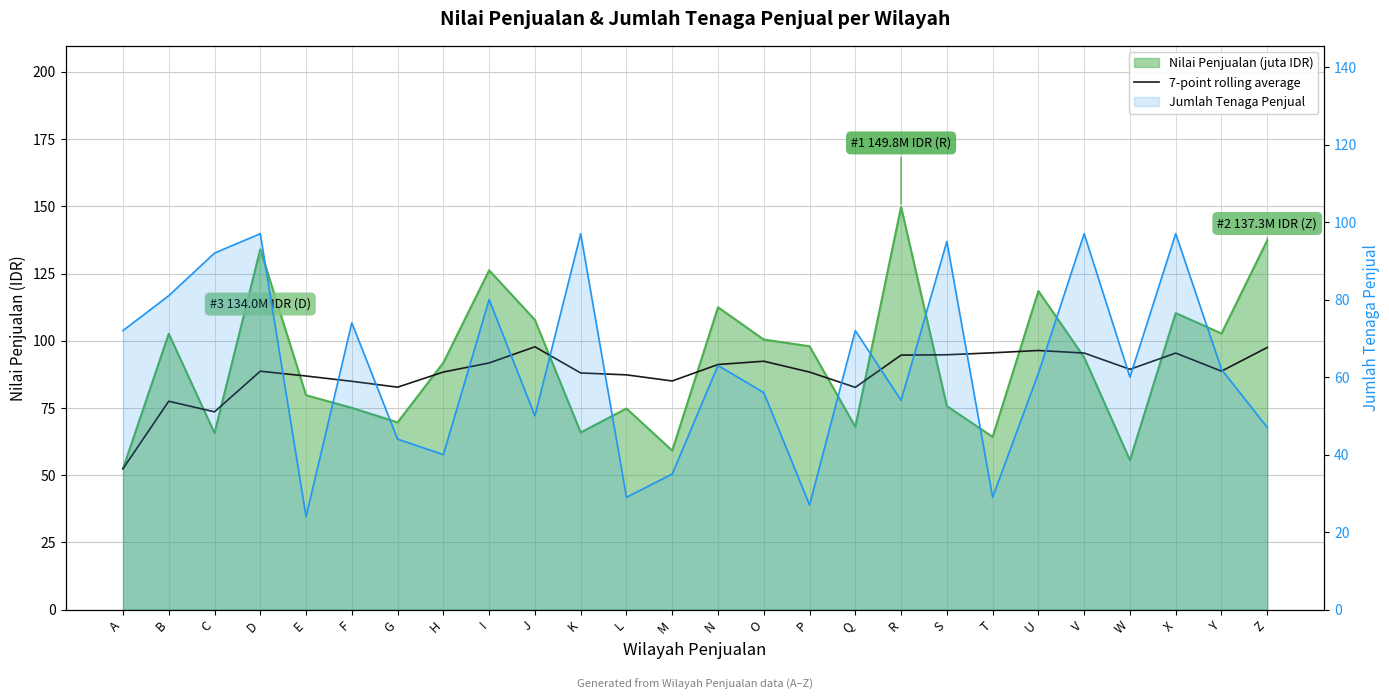

Reading right to left, what are all the values shown in this chart?

Z=97.5	Y=88.7	X=95.4	W=89.4	V=95.4	U=96.4	T=95.5	S=94.8	R=94.7	Q=82.7	P=88.4	O=92.4	N=91.2	M=85.0	L=87.3	K=88.0	J=97.8	I=91.7	H=88.4	G=82.7	F=84.9	E=86.9	D=88.7	C=73.6	B=77.5	A=52.4